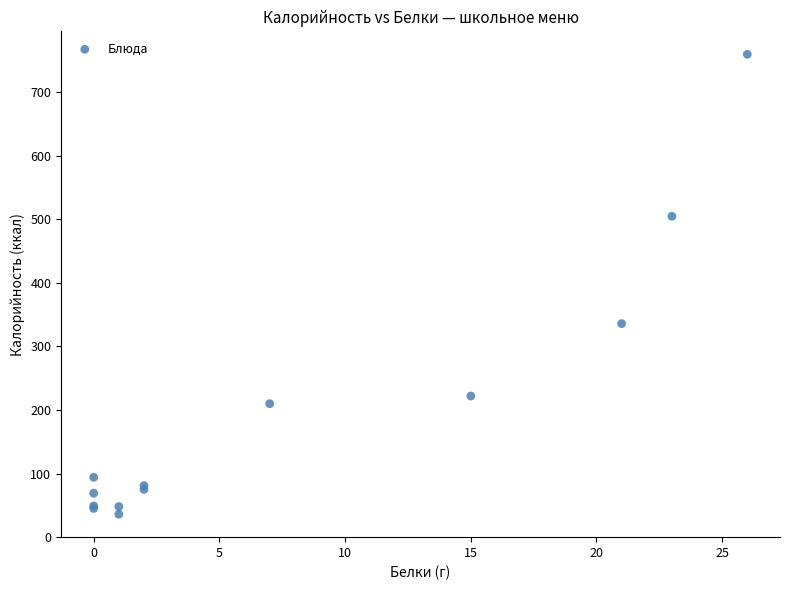

What Y value in the scatter plot is closest to 398?

336